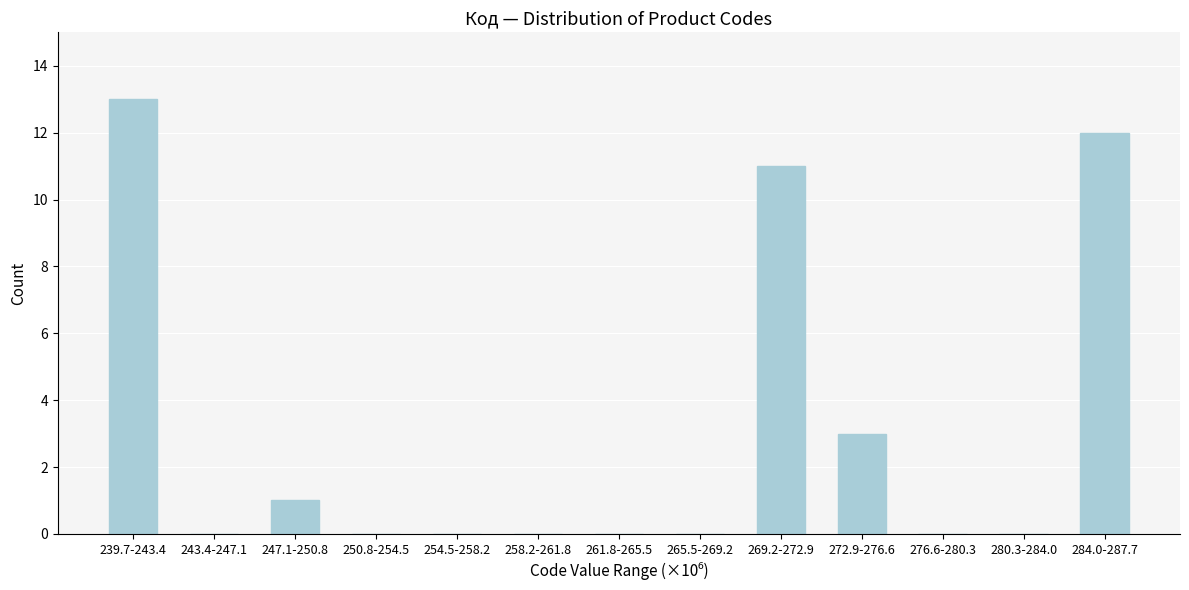

Reading left to right, list all the values displayed in this chart.

239.7-243.4=13	243.4-247.1=0	247.1-250.8=1	250.8-254.5=0	254.5-258.2=0	258.2-261.8=0	261.8-265.5=0	265.5-269.2=0	269.2-272.9=11	272.9-276.6=3	276.6-280.3=0	280.3-284.0=0	284.0-287.7=12